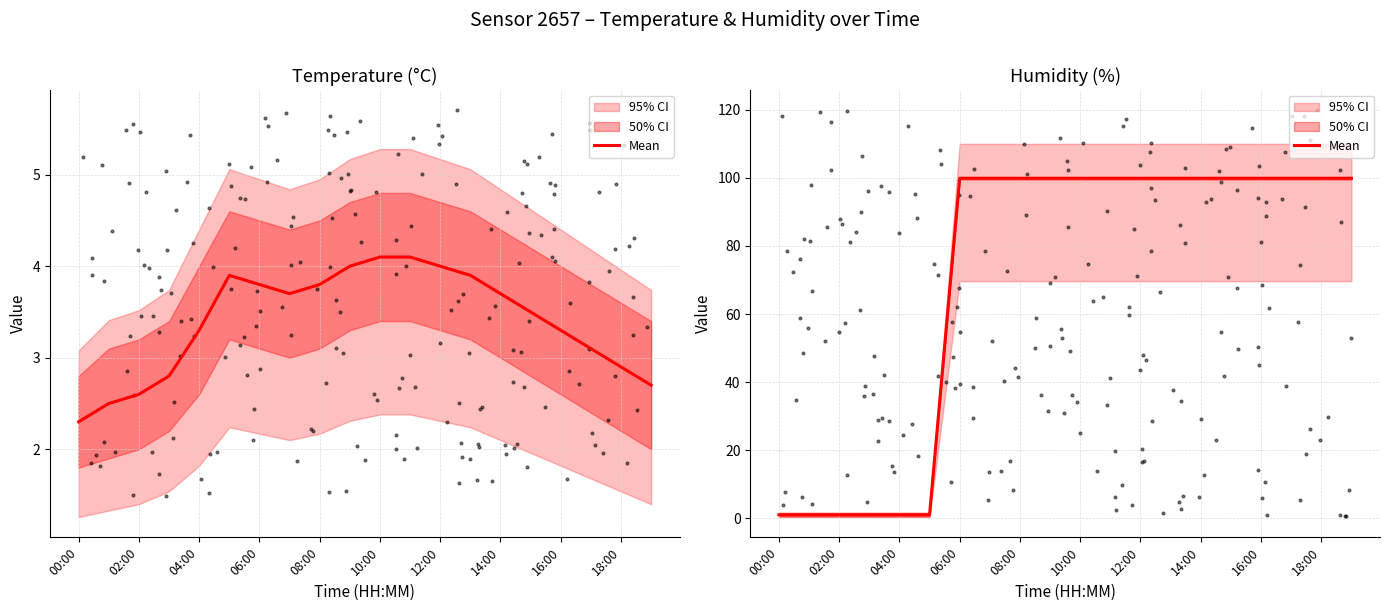

Which has a higher value, 18:00 or 02:00?

18:00